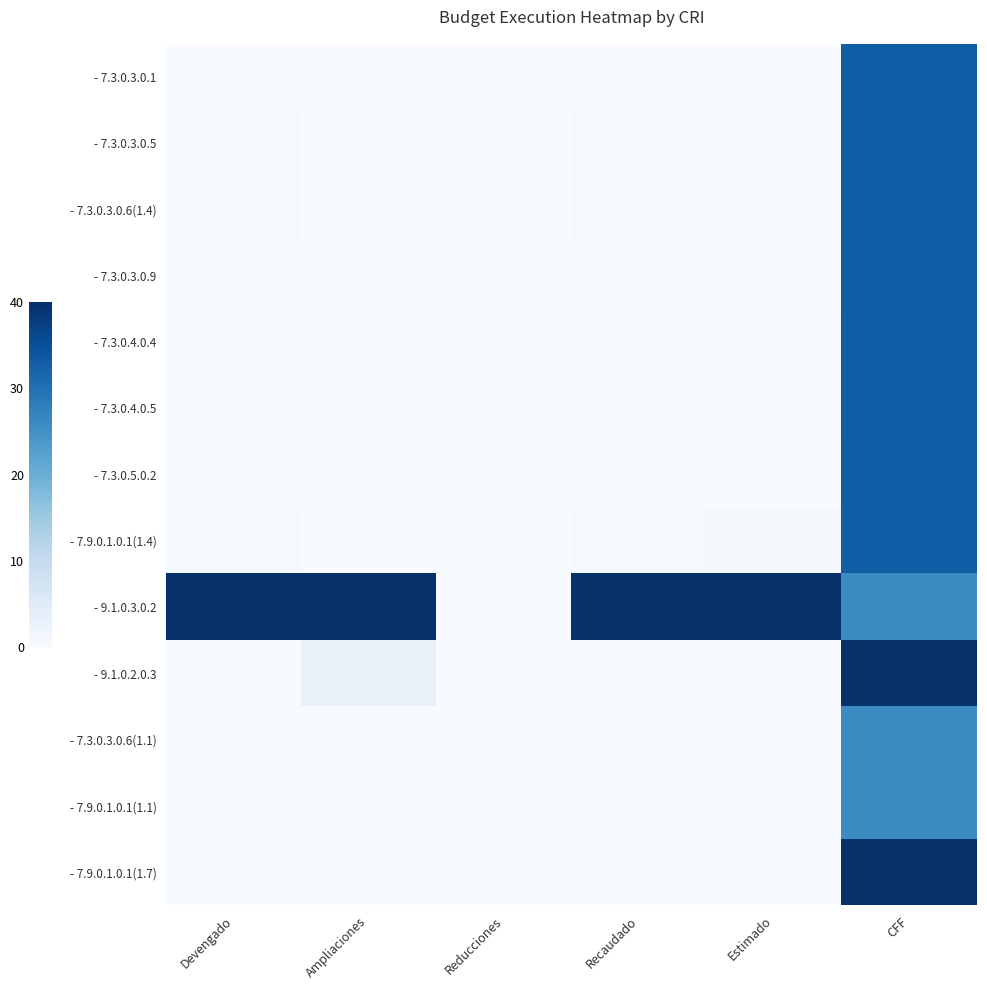

How many series are shown in this chart?

13